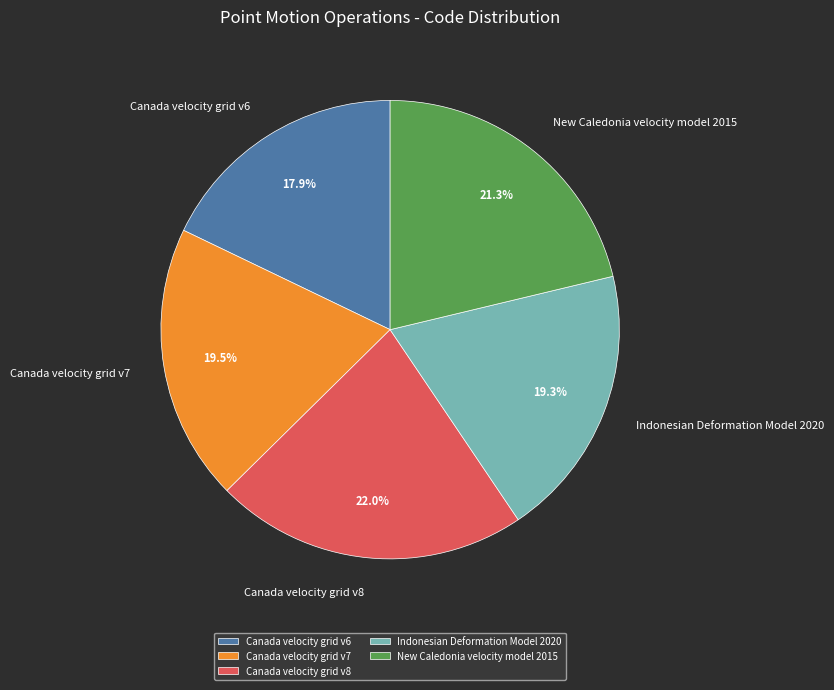

Combined, do Canada velocity grid v6 and New Caledonia velocity model 2015 account for over 50%?

No